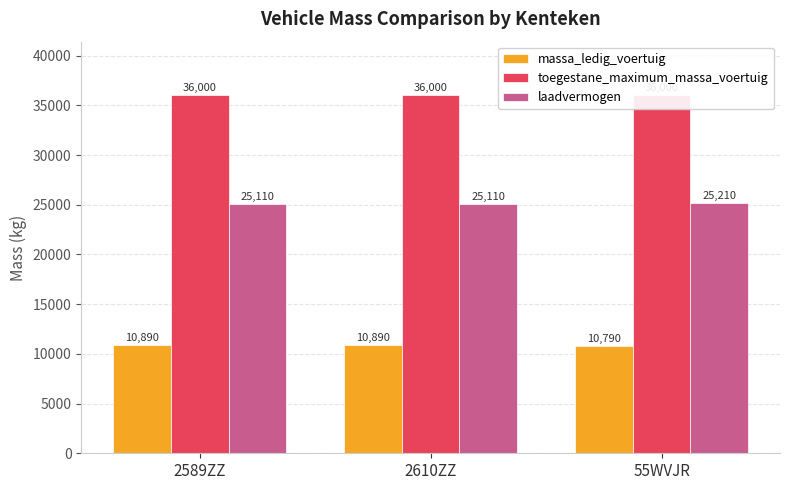

At which category is the sum across all series the highest?

2589ZZ